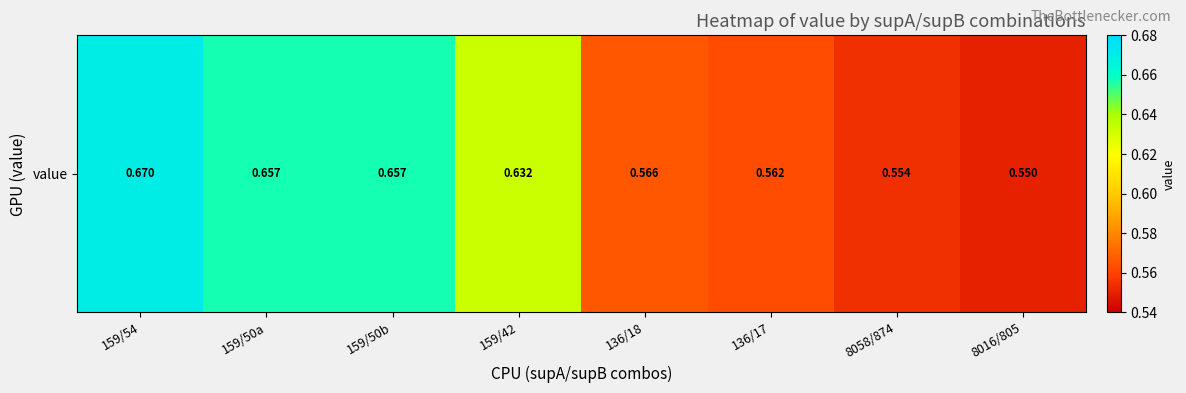

What is the greatest value displayed?

0.7